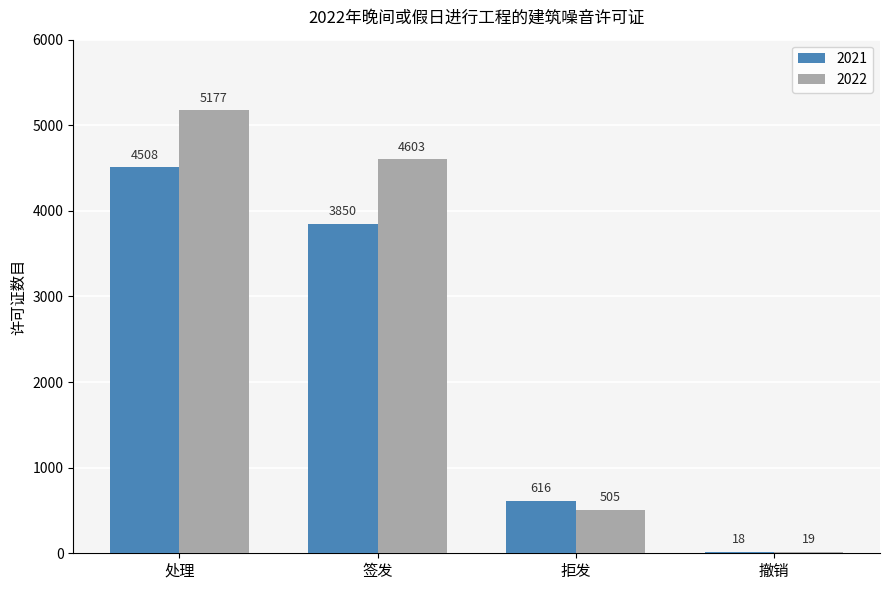

At which label is 2022 closest to 2598?

签发